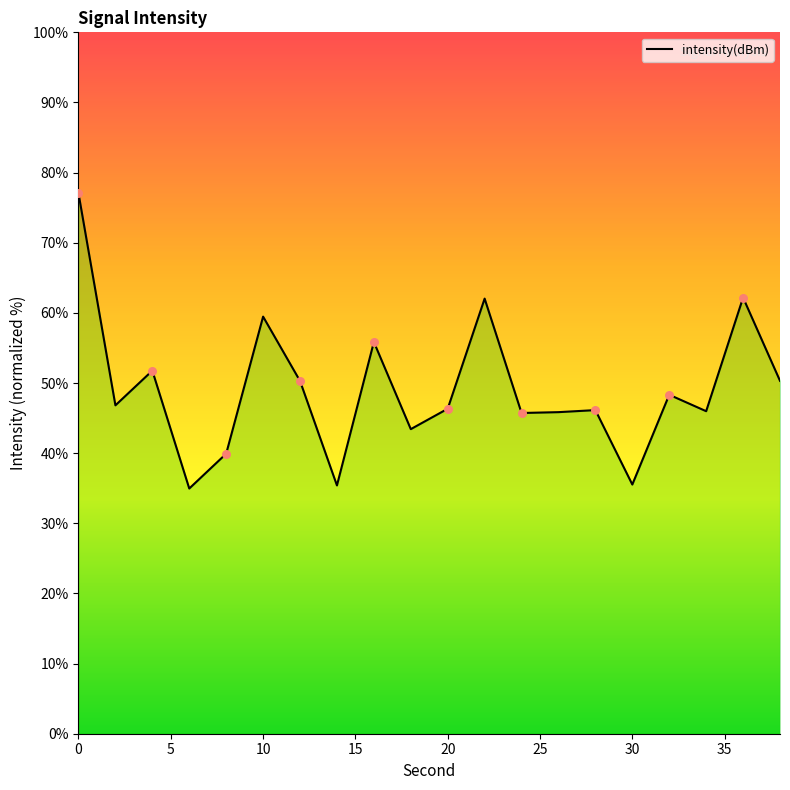

What is the ratio of the value at 24 to the value at 28?

1.0